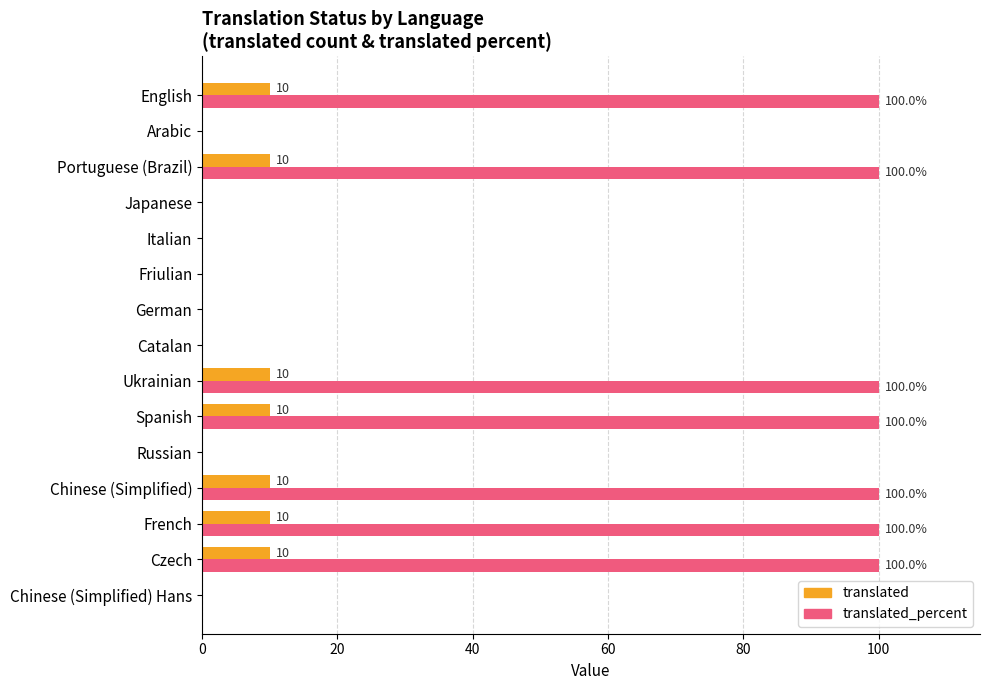

What is the sum of the translated values at Chinese (Simplified) and Catalan?

10